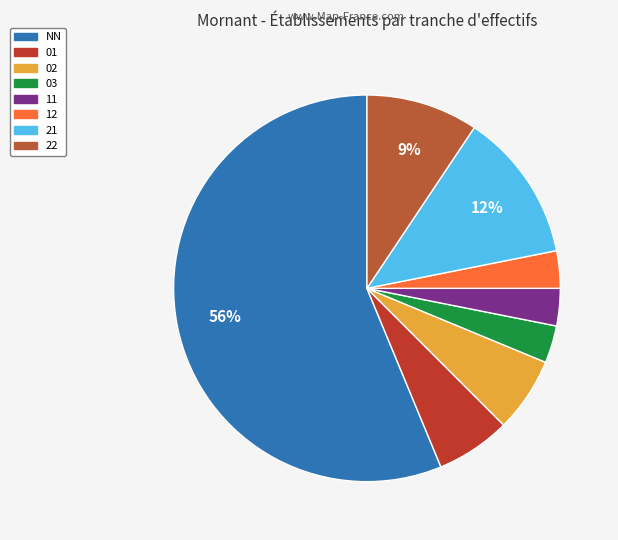

Combined, what portion of the pie is 12 and 01?

9.4%